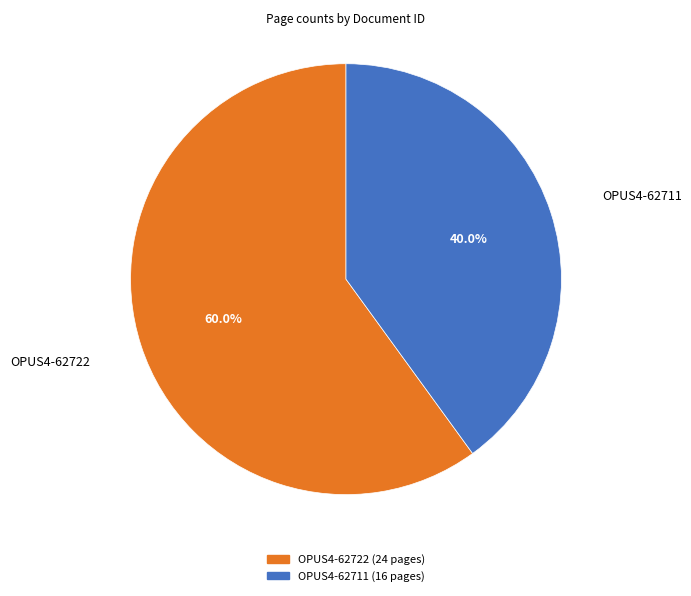

Is it true that OPUS4-62711 is 53% of the pie?

False